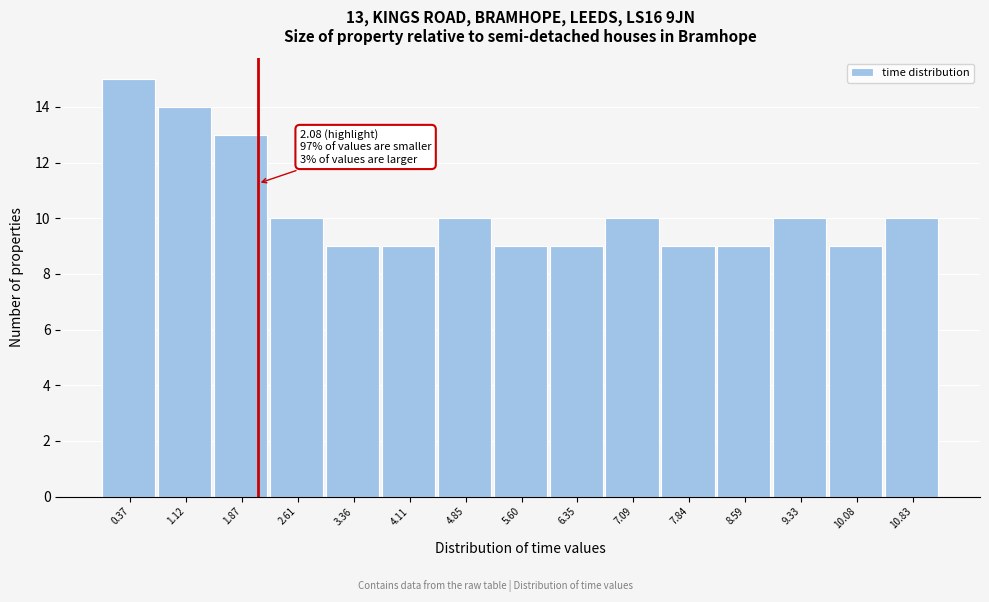

Which range on the x-axis has the tallest bar?

0.0 to 0.7